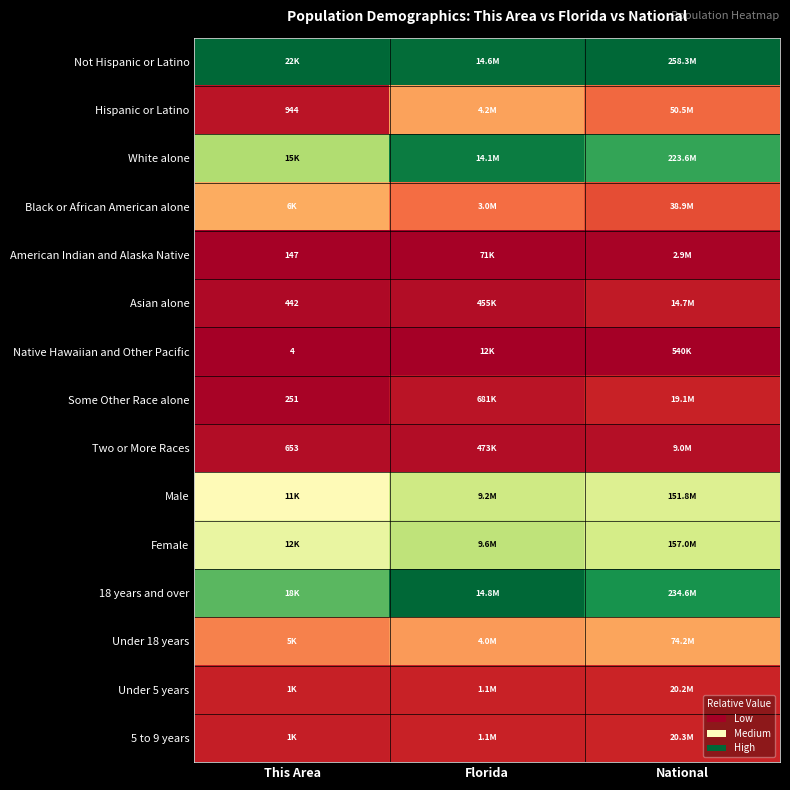

True or false: Under 5 years has a value of 0.0 at This Area.

False